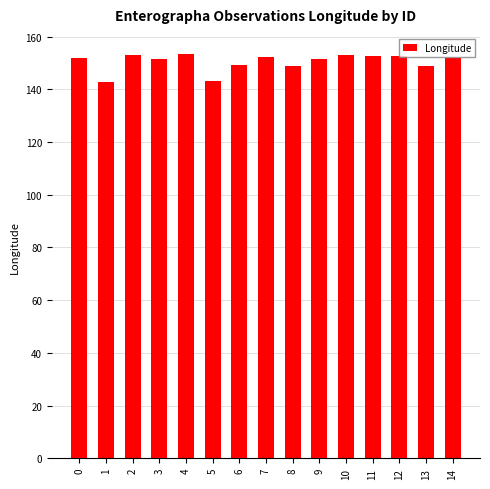

What is the sum of all values?

2257.0